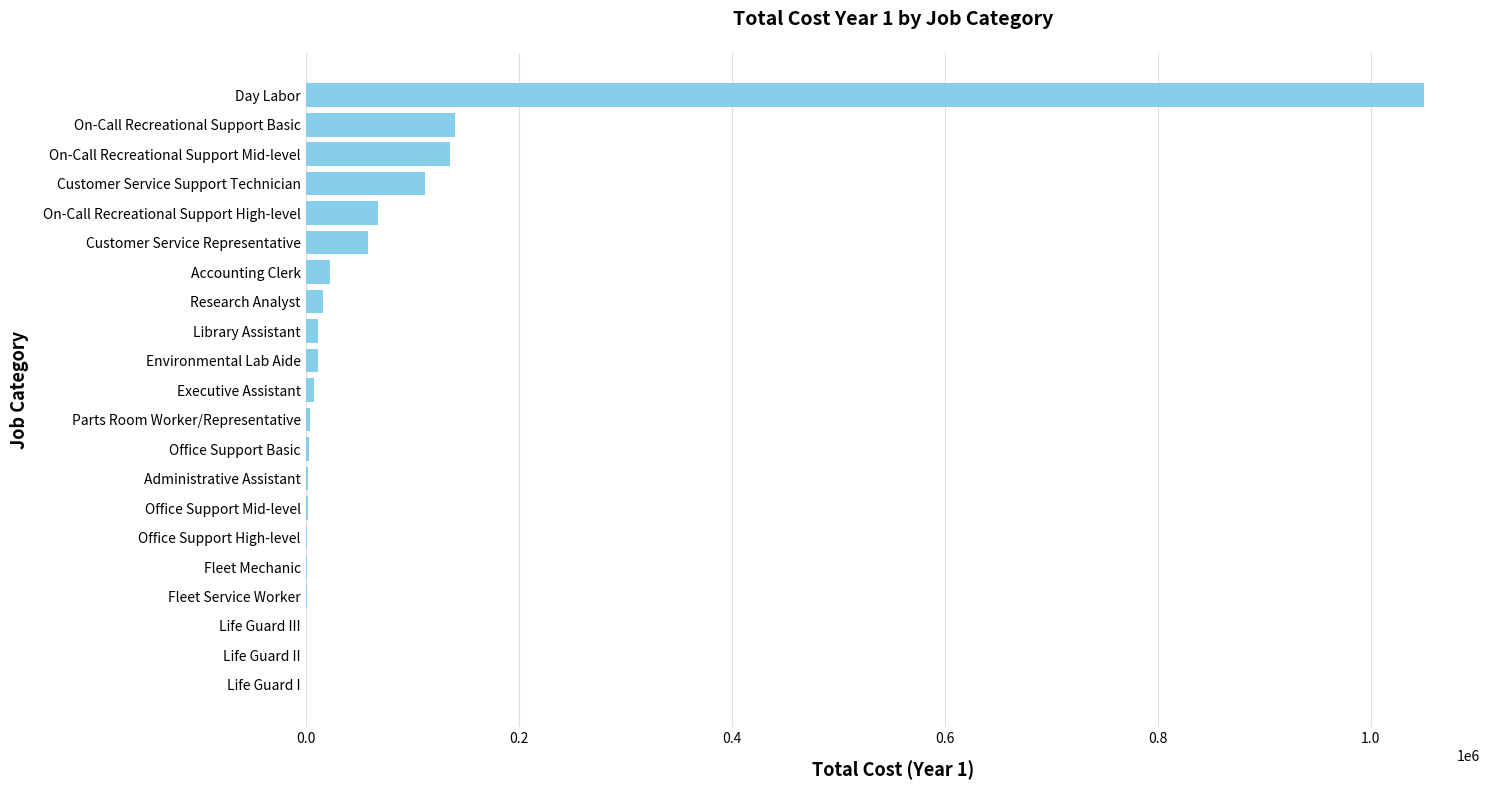

How many data points does each series have?

21